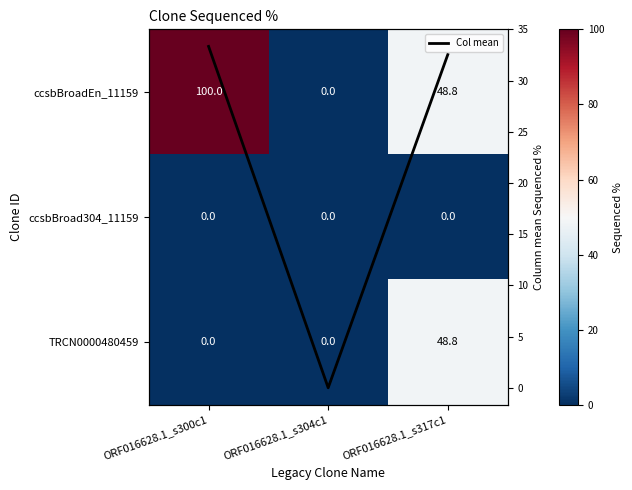

How many values in TRCN0000480459 are above zero?

1